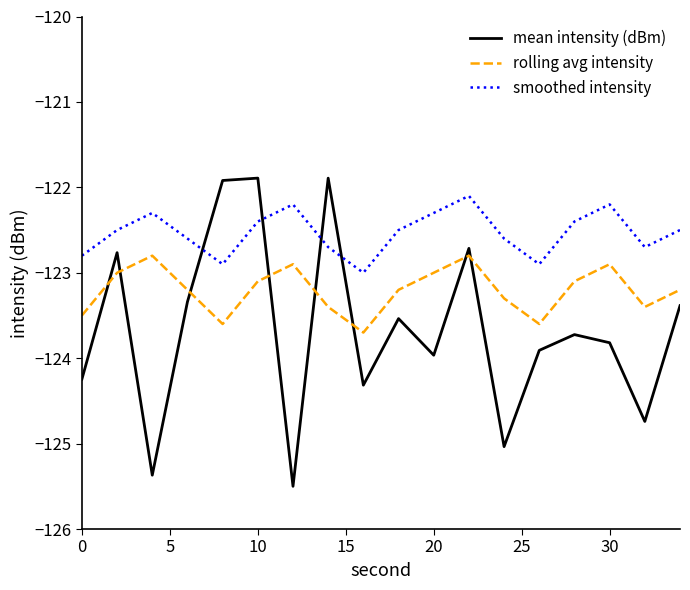

Which series has the largest range (max minus min)?

mean intensity (dBm)